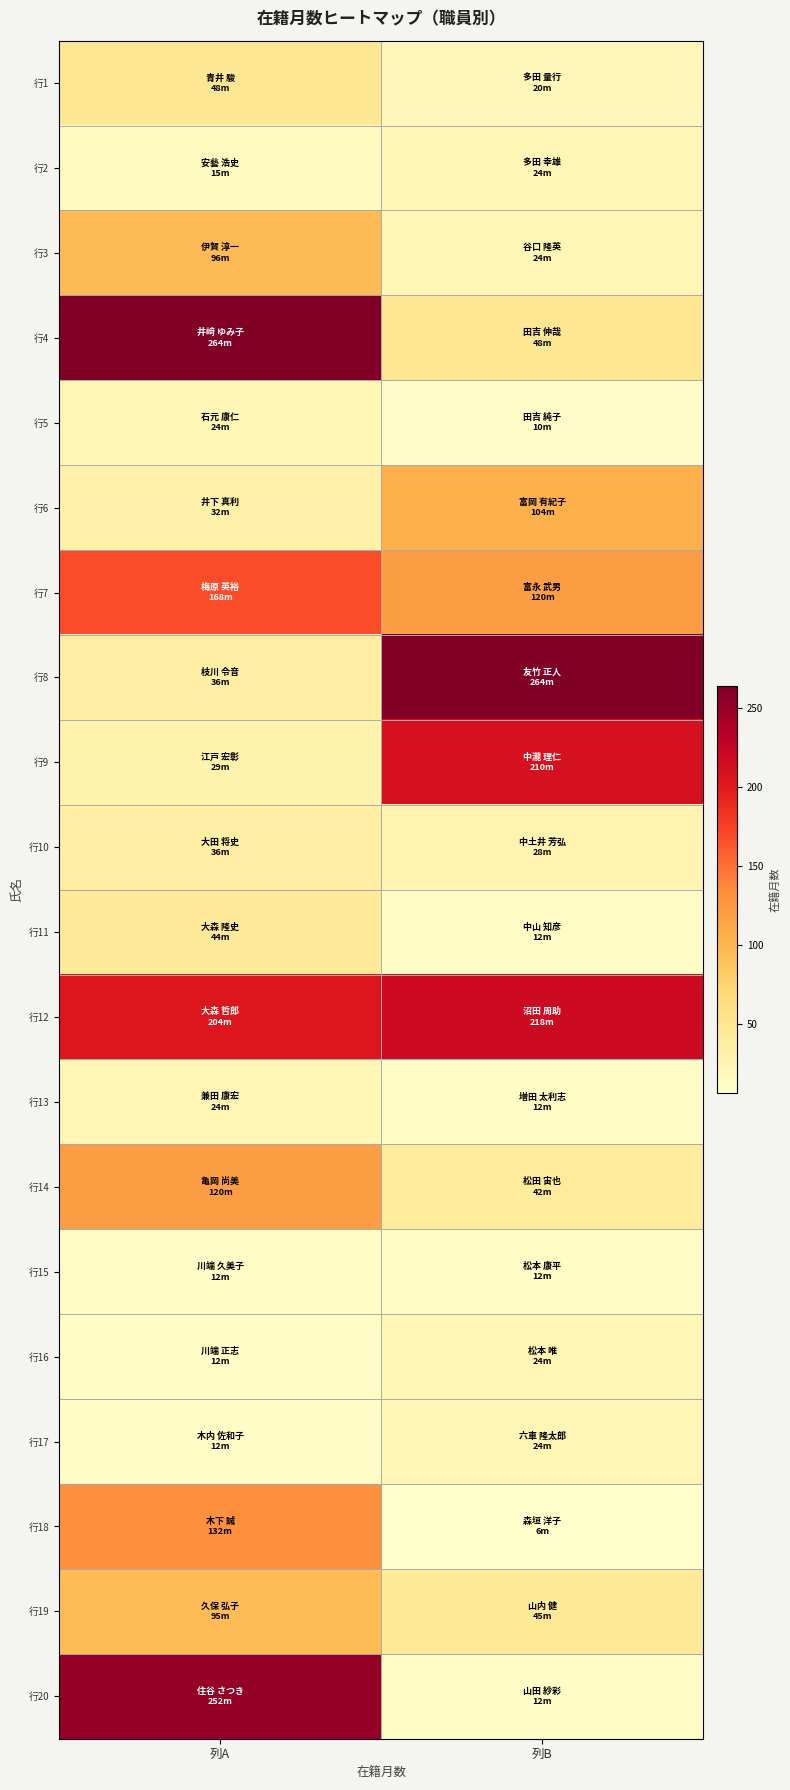

Reading right to left, what are all the values shown in this chart?

行1: 列B=20	列A=48
行2: 列B=24	列A=15
行3: 列B=24	列A=96
行4: 列B=48	列A=264
行5: 列B=10	列A=24
行6: 列B=104	列A=32
行7: 列B=120	列A=168
行8: 列B=264	列A=36
行9: 列B=210	列A=29
行10: 列B=28	列A=36
行11: 列B=12	列A=44
行12: 列B=218	列A=204
行13: 列B=12	列A=24
行14: 列B=42	列A=120
行15: 列B=12	列A=12
行16: 列B=24	列A=12
行17: 列B=24	列A=12
行18: 列B=6	列A=132
行19: 列B=45	列A=95
行20: 列B=12	列A=252